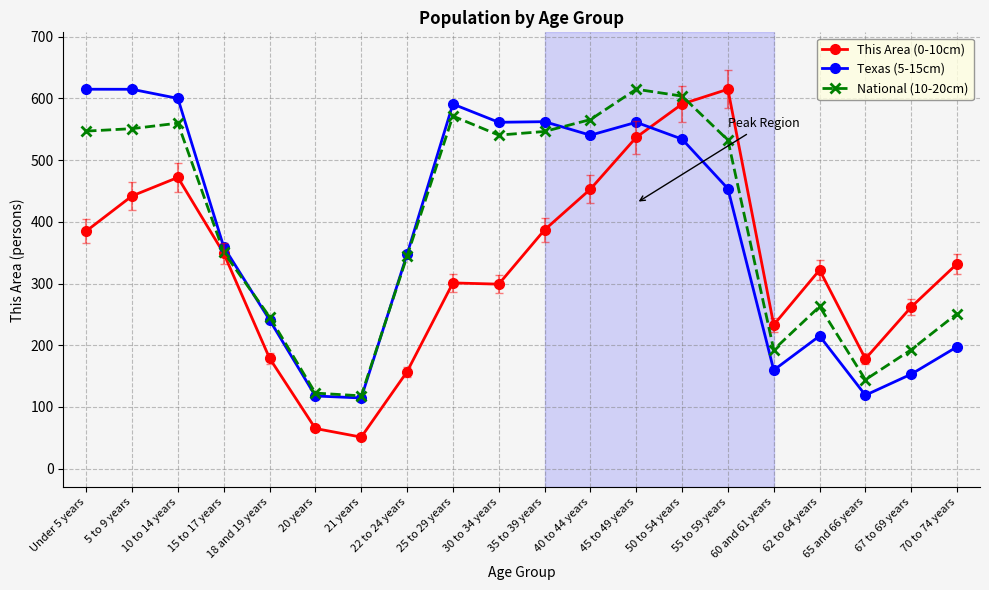

How many values in the This Area (0-10cm) series are below 332?

10